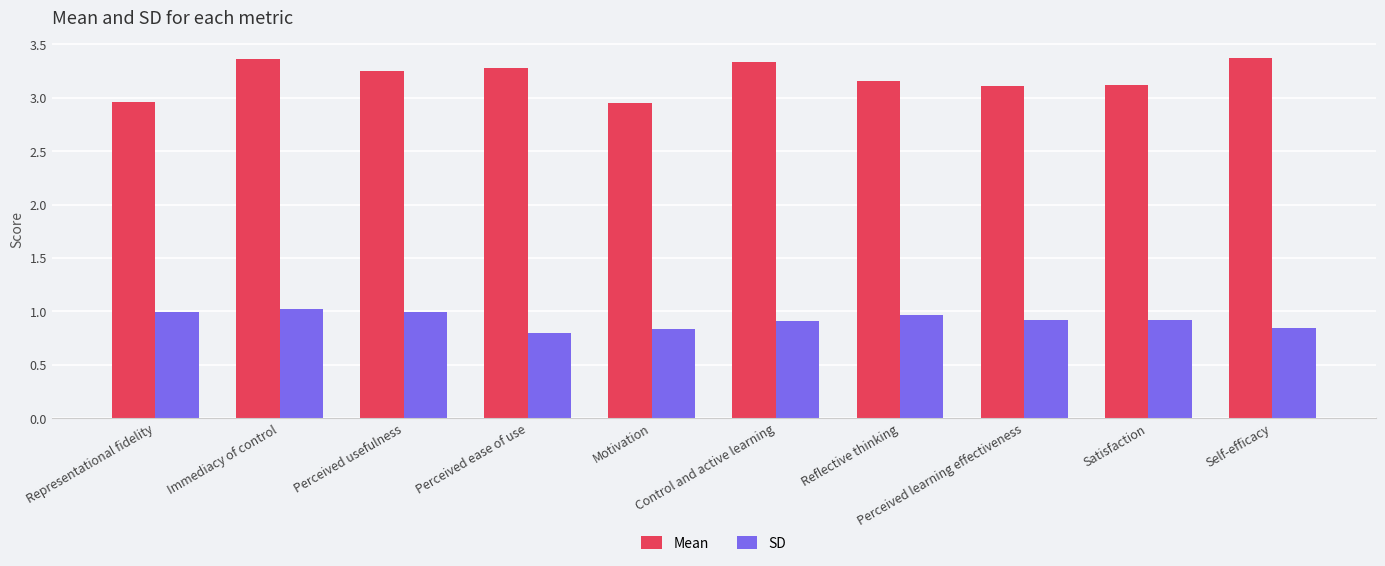

What is the maximum value for SD?

1.0